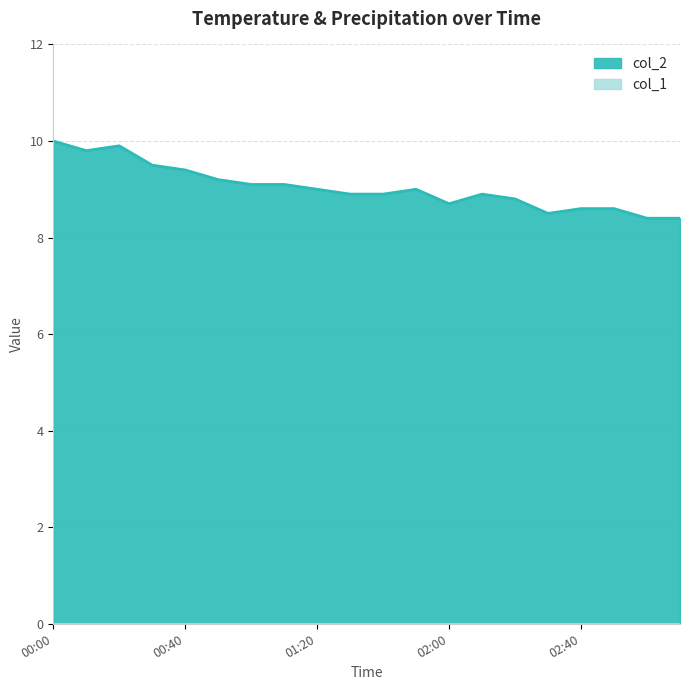

Rank the categories by value from lowest to highest.

2023/04/16 03:00, 2023/04/16 03:10, 2023/04/16 02:30, 2023/04/16 02:40, 2023/04/16 02:50, 2023/04/16 02:00, 2023/04/16 02:20, 2023/04/16 01:30, 2023/04/16 01:40, 2023/04/16 02:10, 2023/04/16 01:20, 2023/04/16 01:50, 2023/04/16 01:00, 2023/04/16 01:10, 2023/04/16 00:50, 2023/04/16 00:40, 2023/04/16 00:30, 2023/04/16 00:10, 2023/04/16 00:20, 2023/04/16 00:00